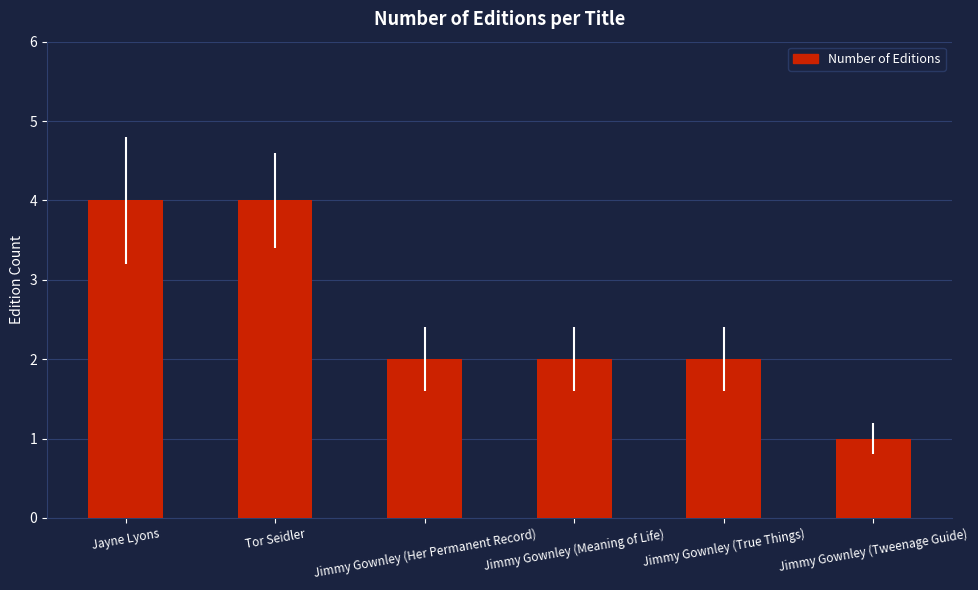

The value at Jimmy Gownley (Tweenage Guide) is 0. True or false?

False